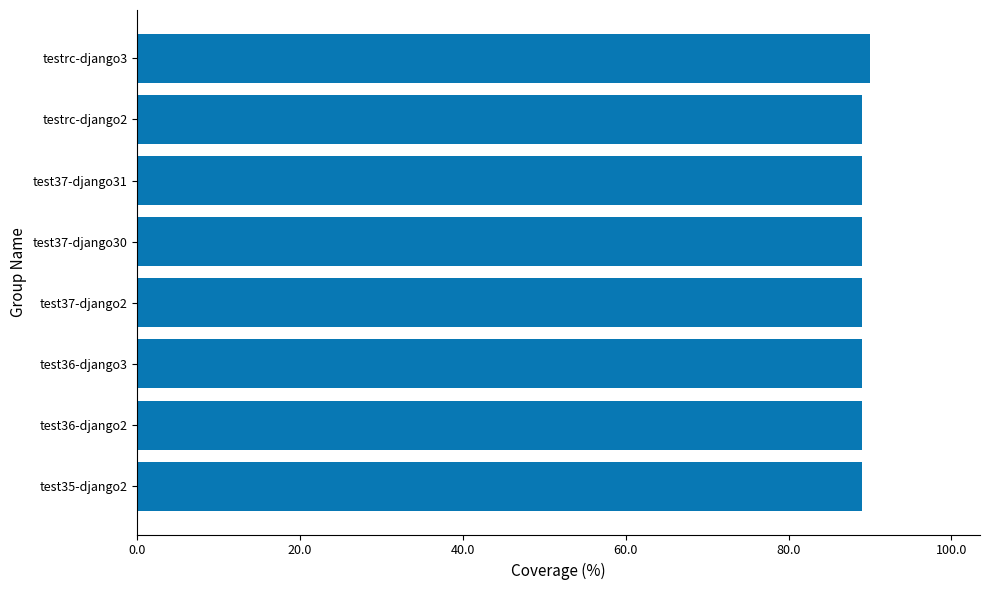

Are the bars grouped side by side (vs. stacked)?

No